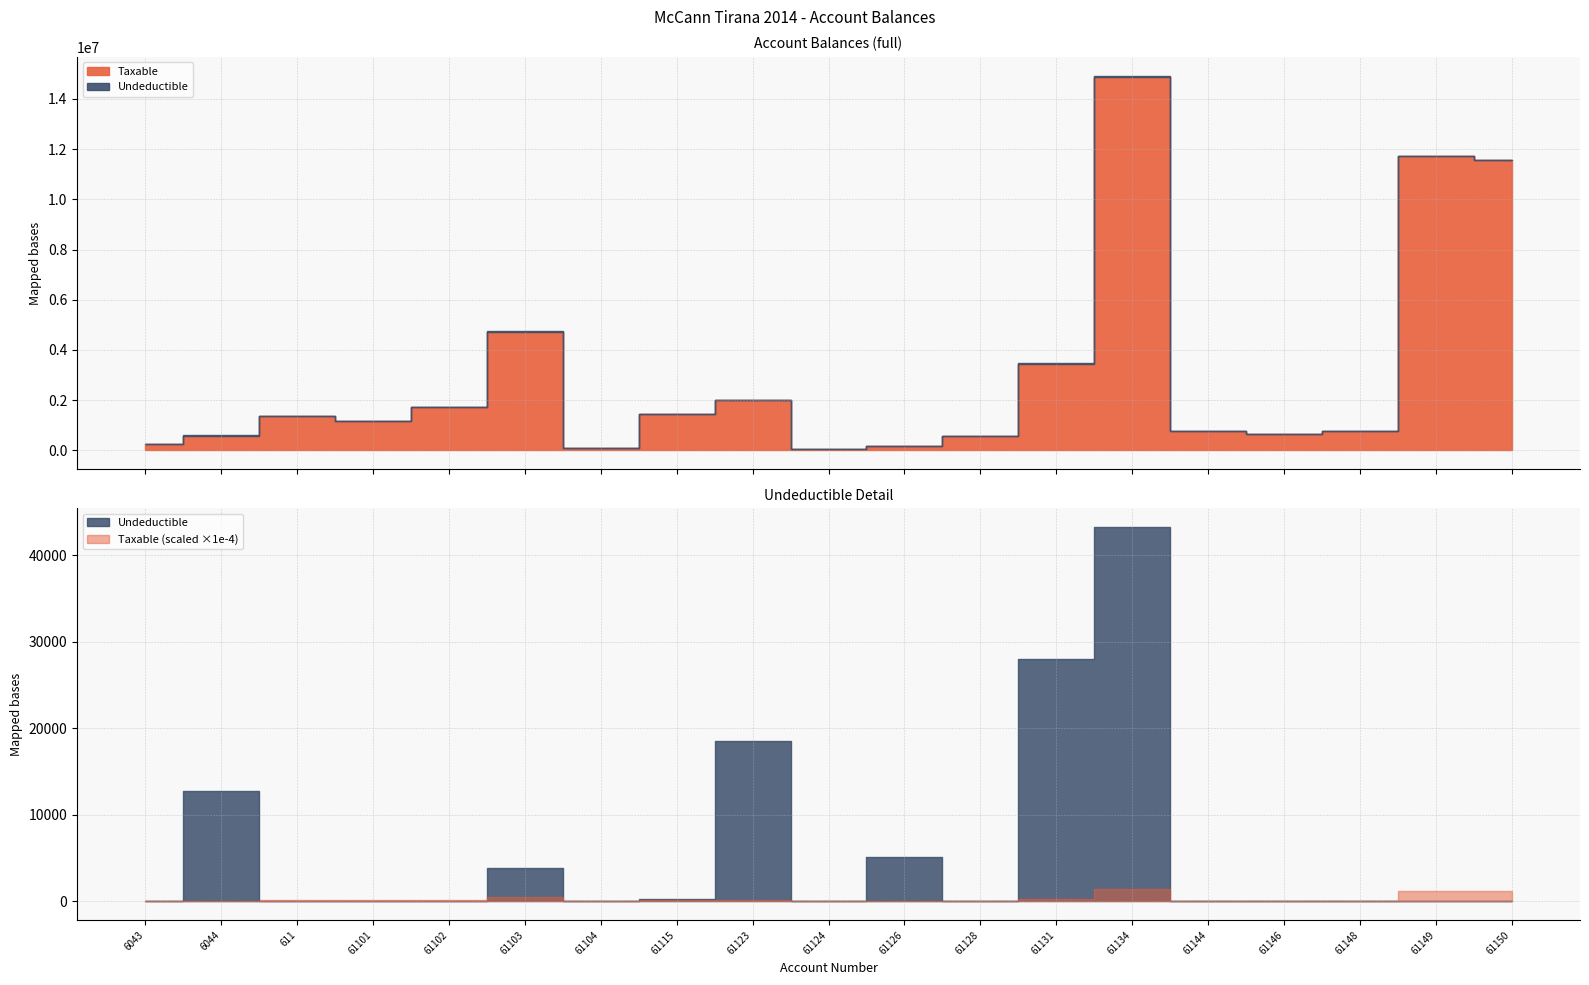

What is the difference between the maximum and second lowest values in the Taxable series?

14781959.8